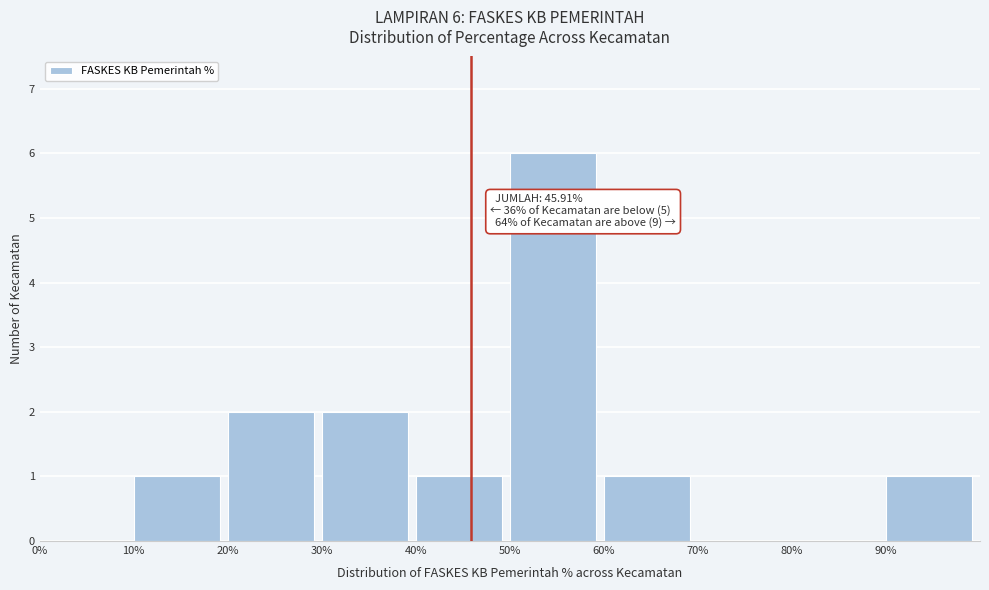

Over which range of the x-axis is the bar tallest?

50 to 60